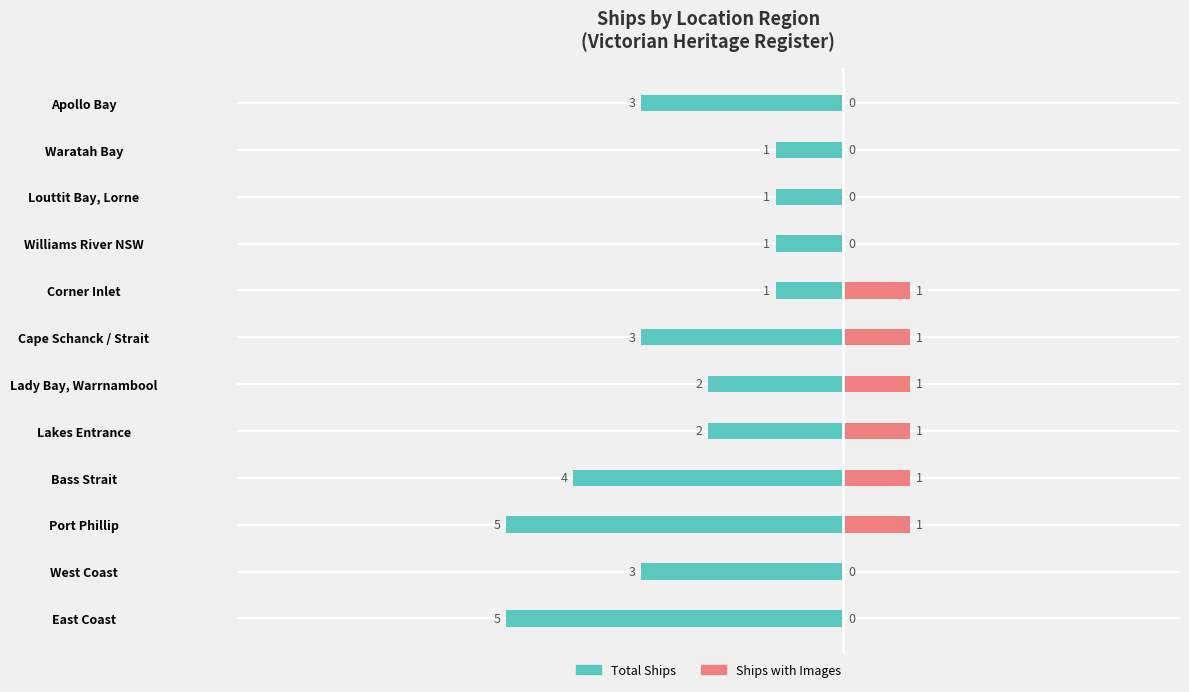

Which series has the largest range (max minus min)?

Total Ships